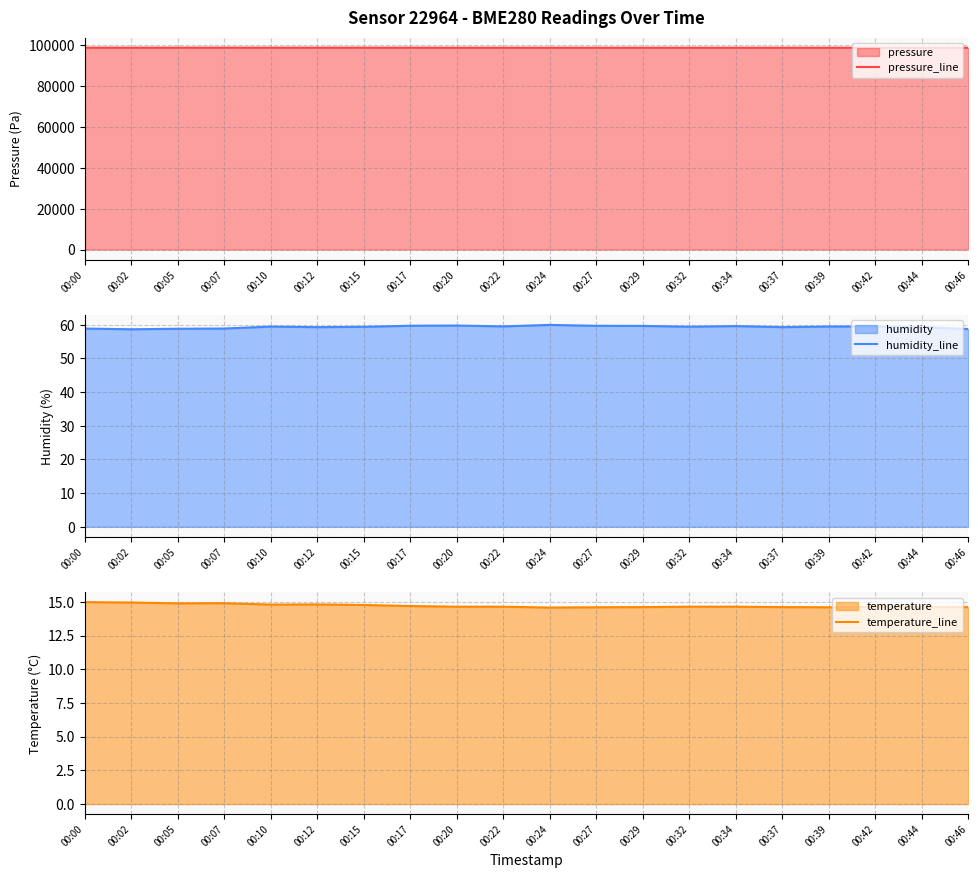

Which series has the largest total across all categories?

pressure_line